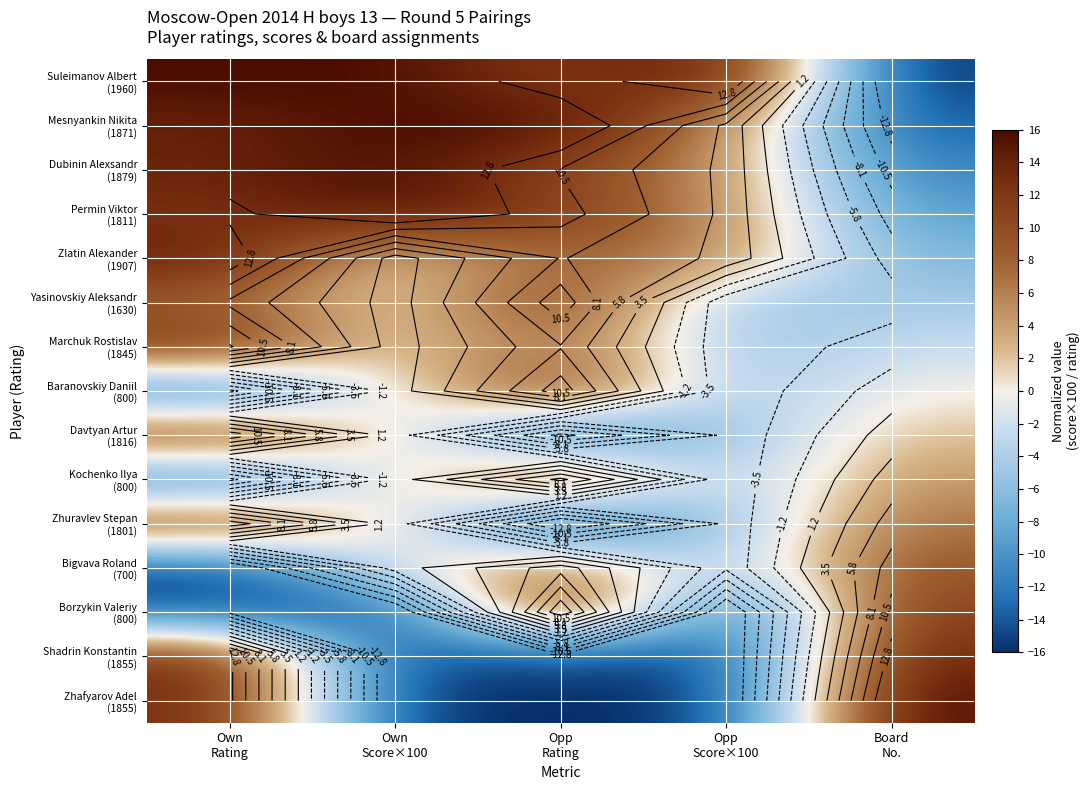

Which series has the largest total across all categories?

Suleimanov Albert (1960)